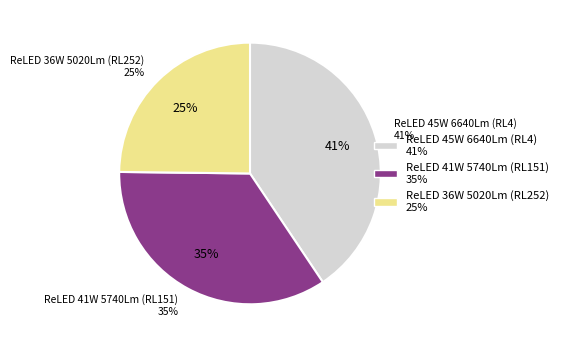

What portion of the pie excludes ReLED 41W 5740Lm (RL151)?

65.4%